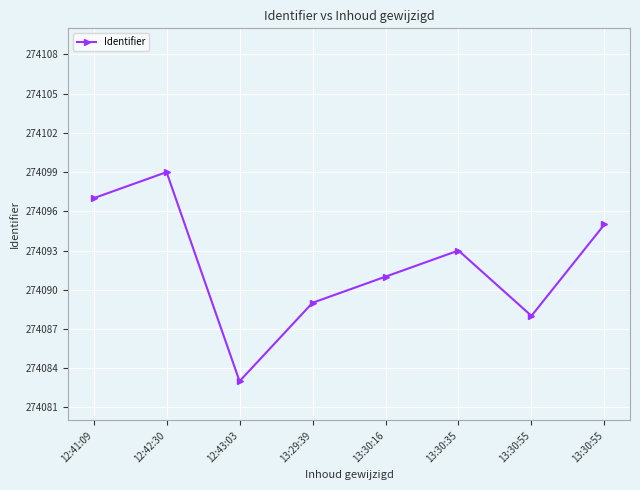

Where does the data first go above 274093?

12:41:09